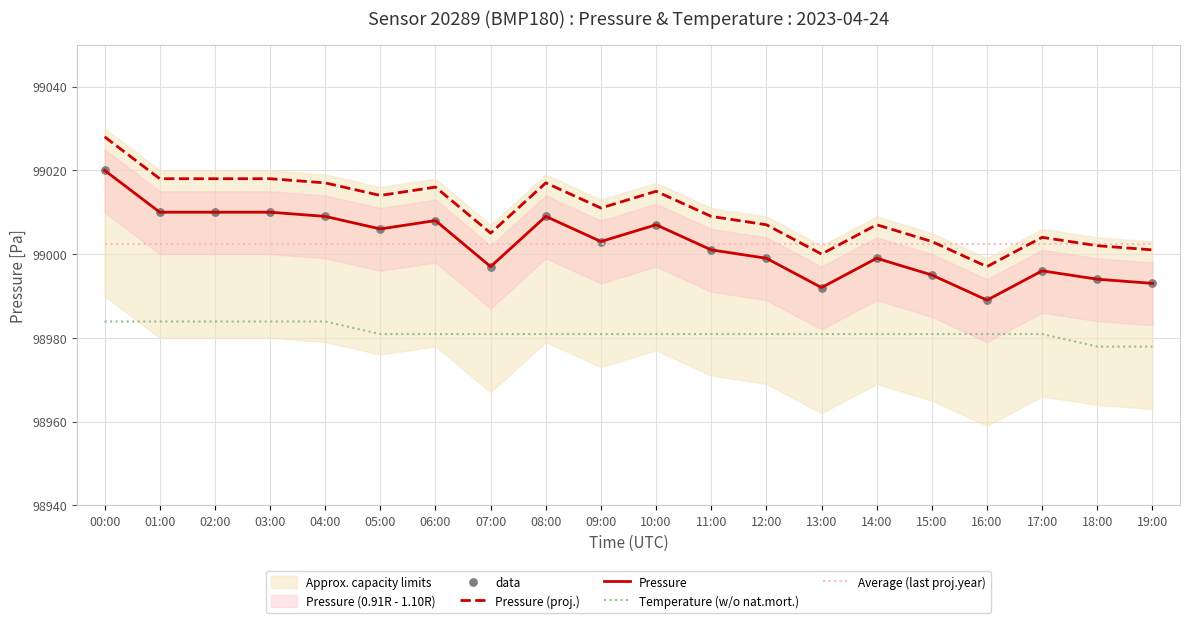

At which category is the sum across all series the highest?

00:00